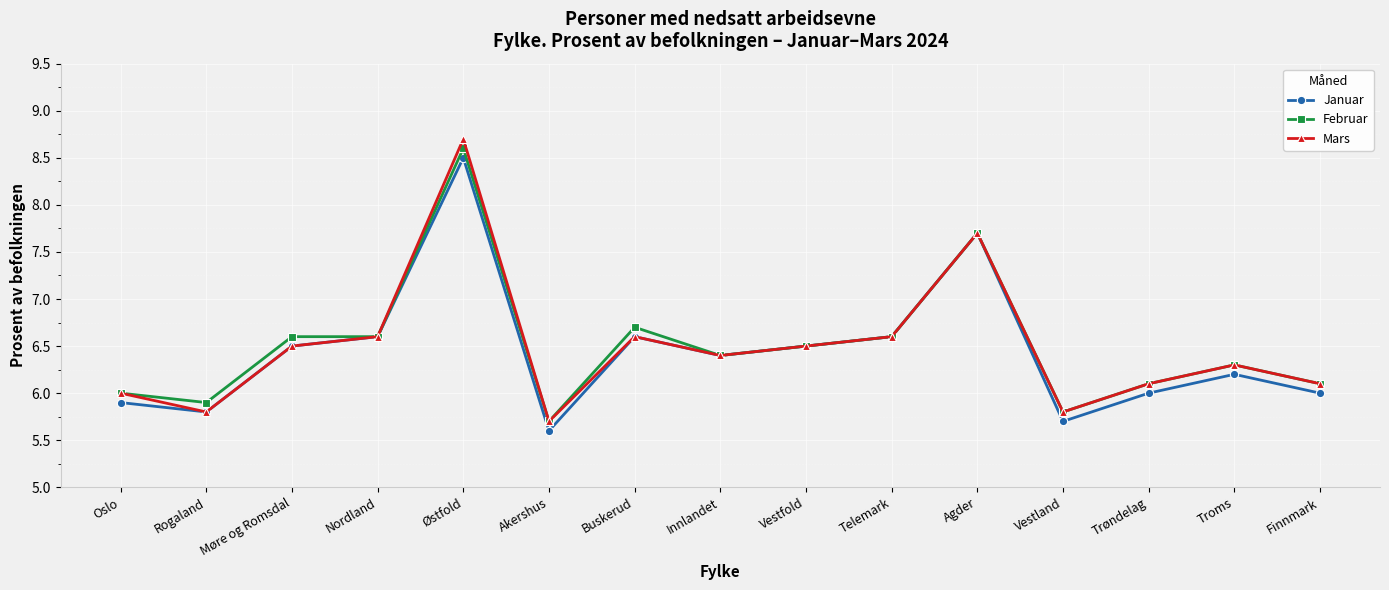

Where is the first local minimum for Januar?

Rogaland